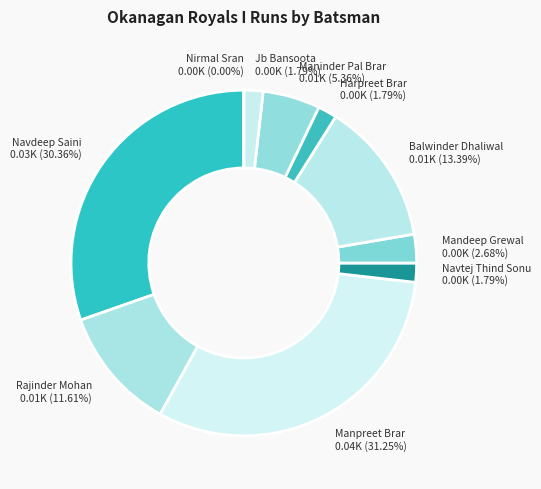

To the nearest percent, what percentage of the pie is Manpreet Brar?

31%